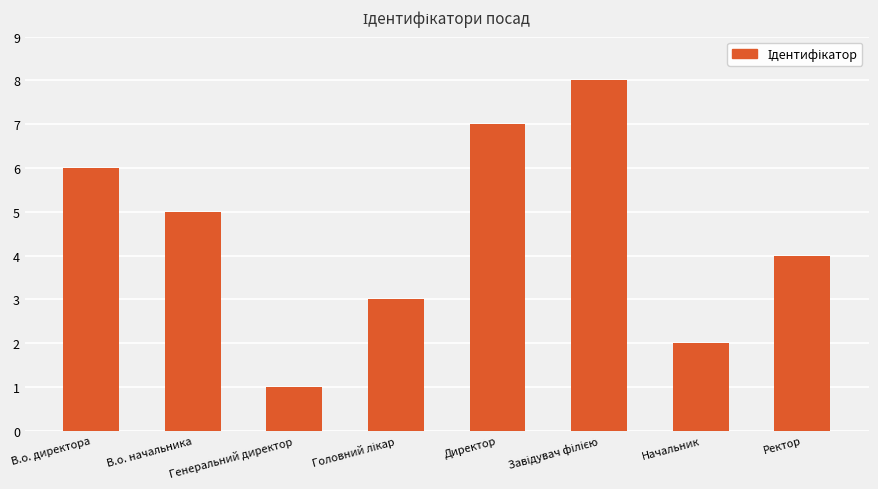

What is the minimum value shown in the chart?

1